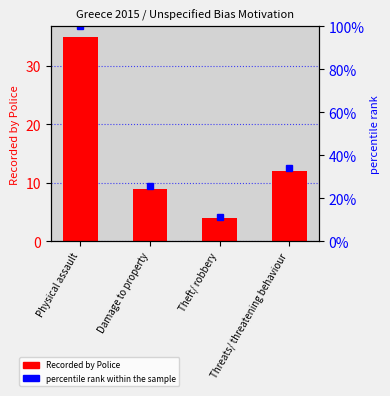

Which series changed the most between Physical assault and Damage to property?

percentile rank within the sample